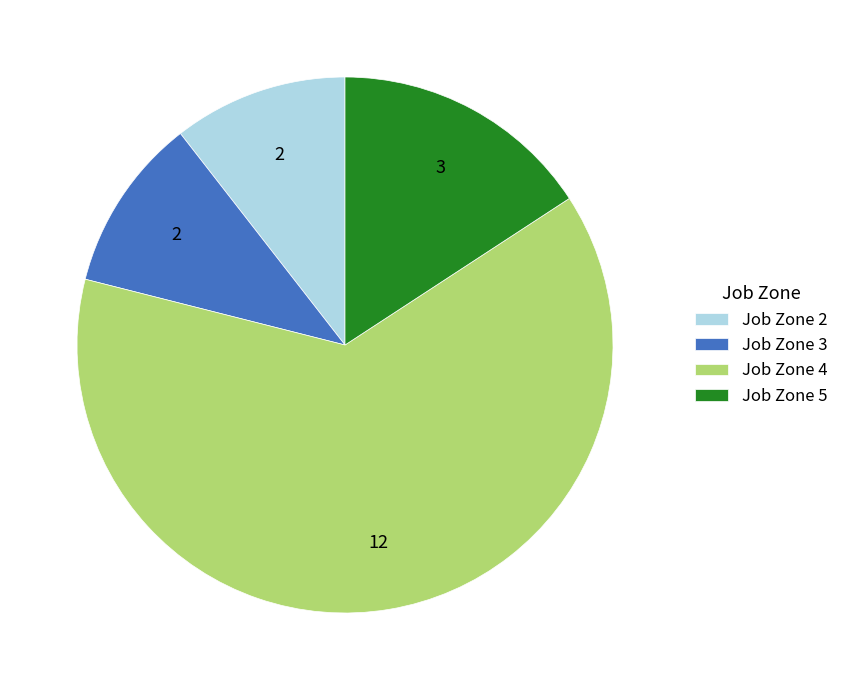

Does Job Zone 4 account for over 50% of the chart?

Yes